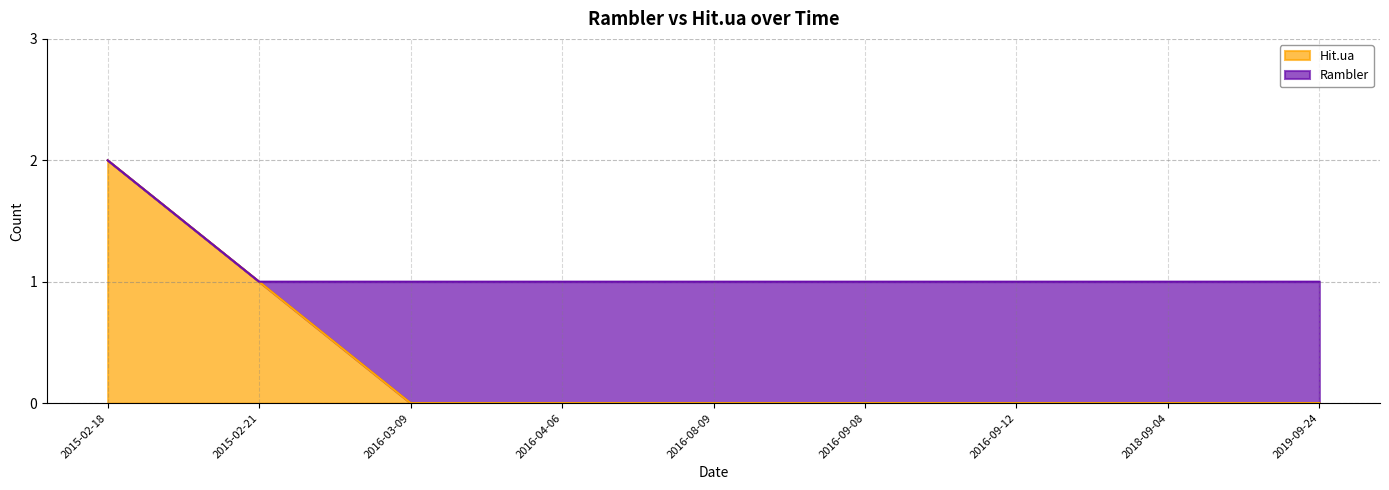

What is the difference between the maximum and minimum values?

2